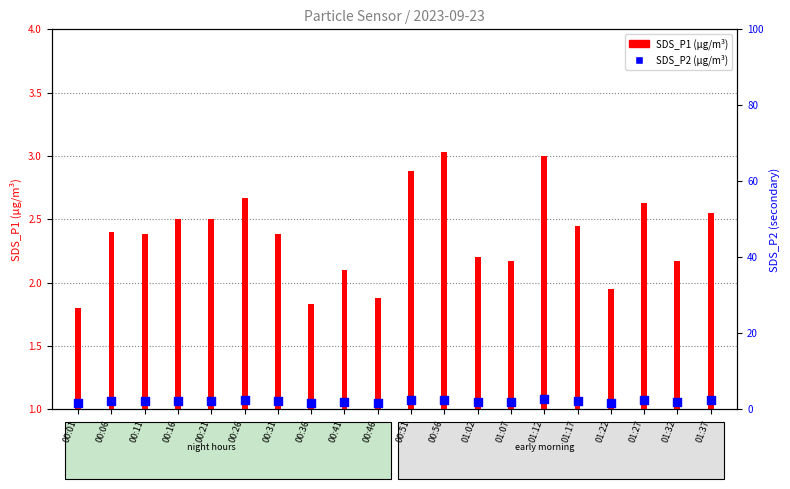

What are all the series names shown in the legend?

SDS_P1, SDS_P2